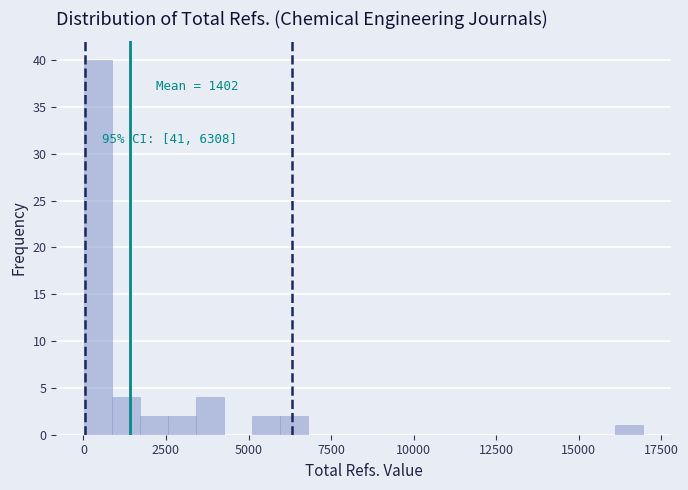

Read against the x-axis, roughly where is the centre of the tallest bar?

500